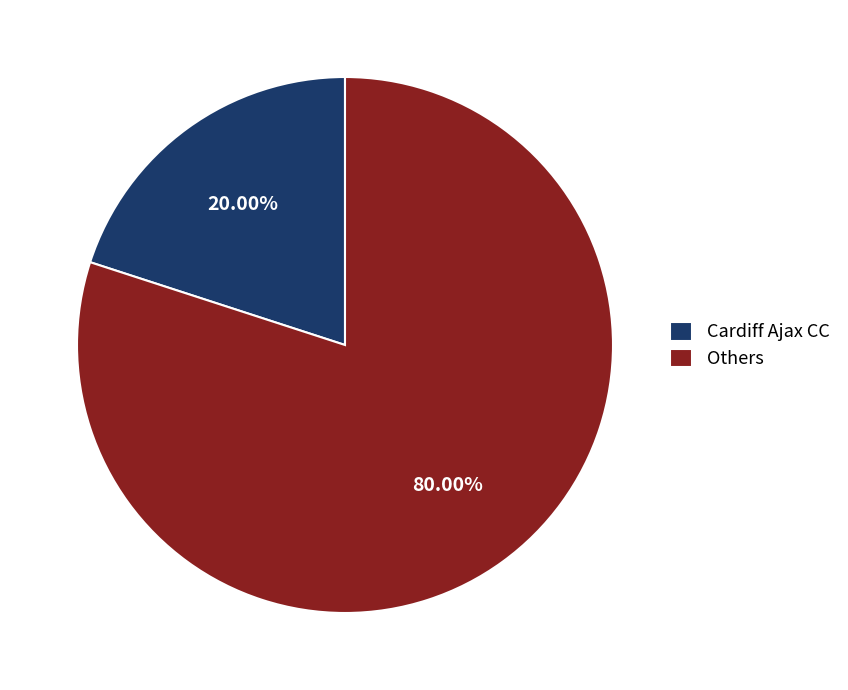

Which has a higher value, Cardiff Ajax CC or Others?

Others